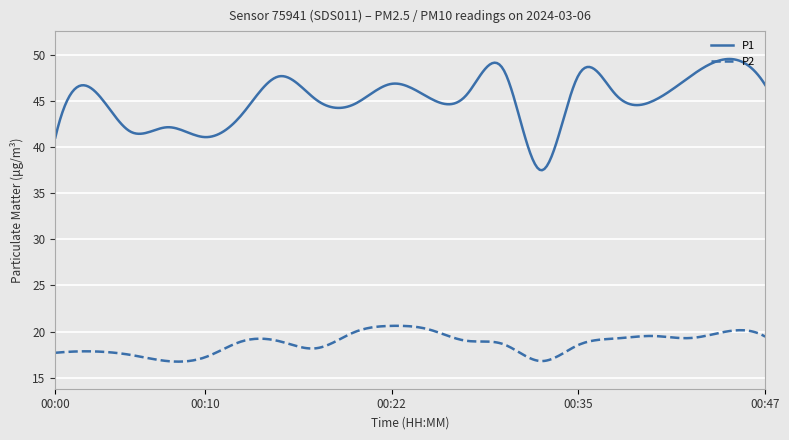

Rank the series by their maximum value, from lowest to highest.

P2, P1